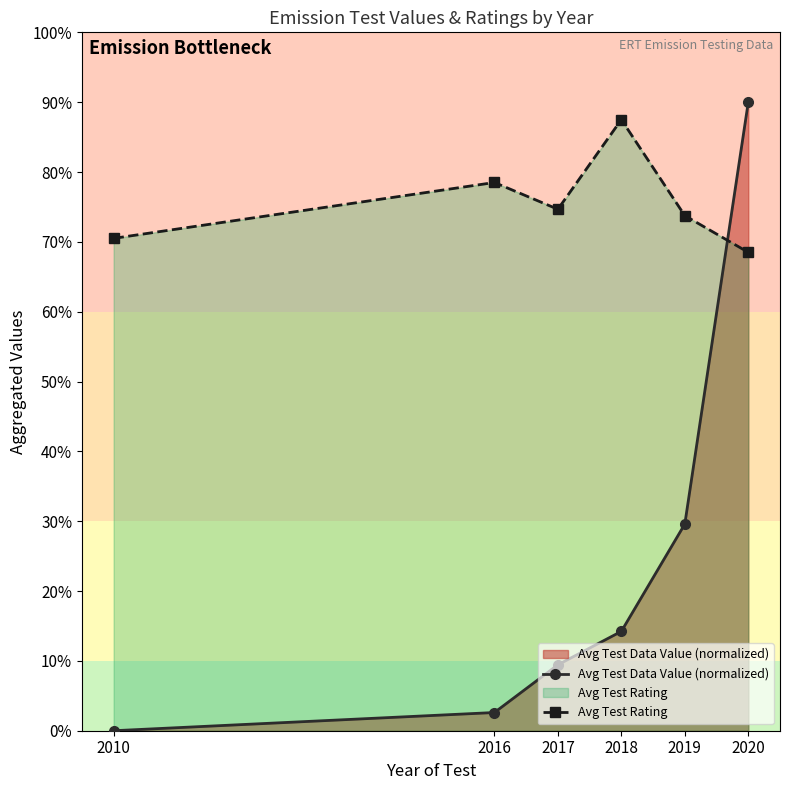

Between which two adjacent categories do Avg Test Rating and Avg Test Data Value (normalized) first intersect?

2019 and 2020